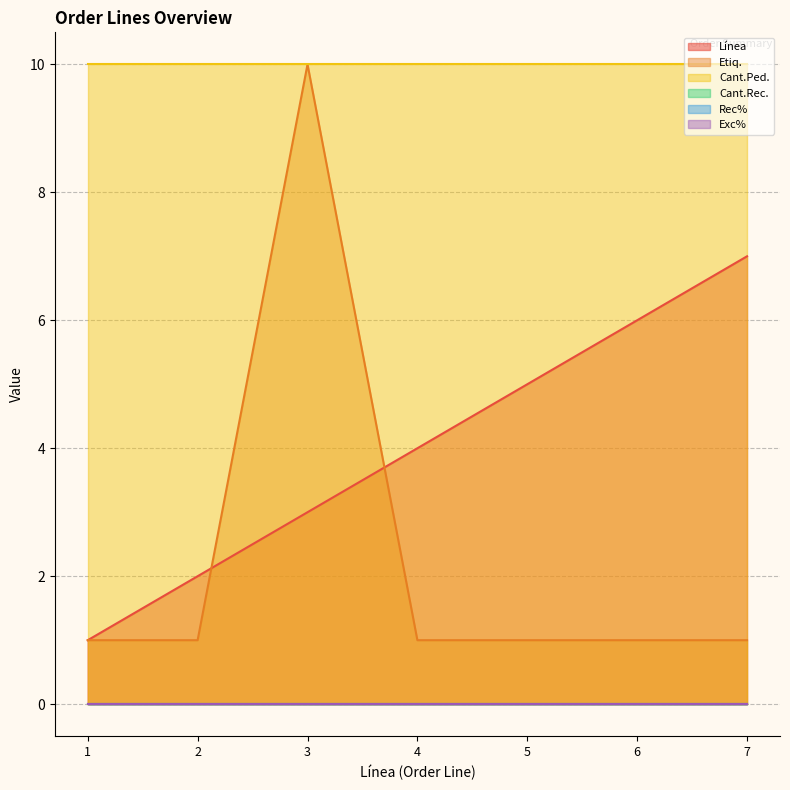

Which series has the widest spread of values?

Etiq.